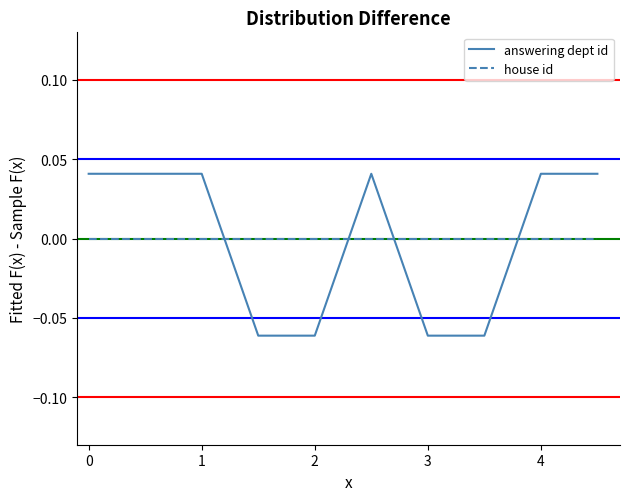

After their last crossing, which series has the higher values: house id or answering dept id?

answering dept id